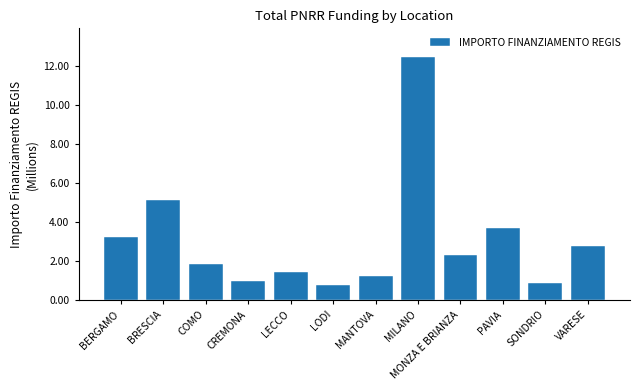

Are the bars horizontal?

No